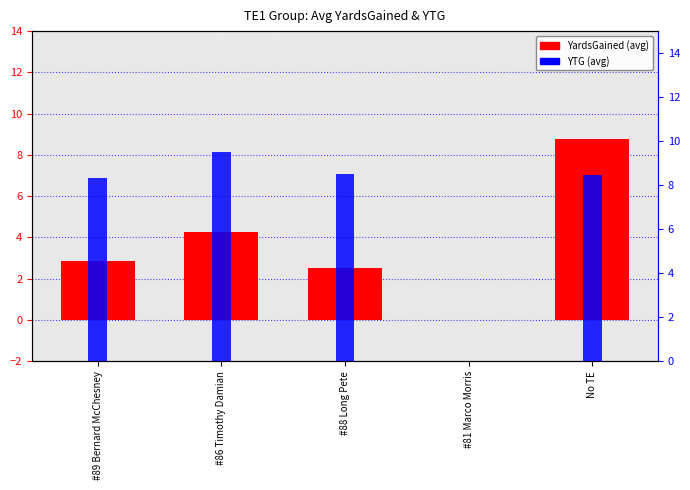

How many distinct data groups are displayed?

2